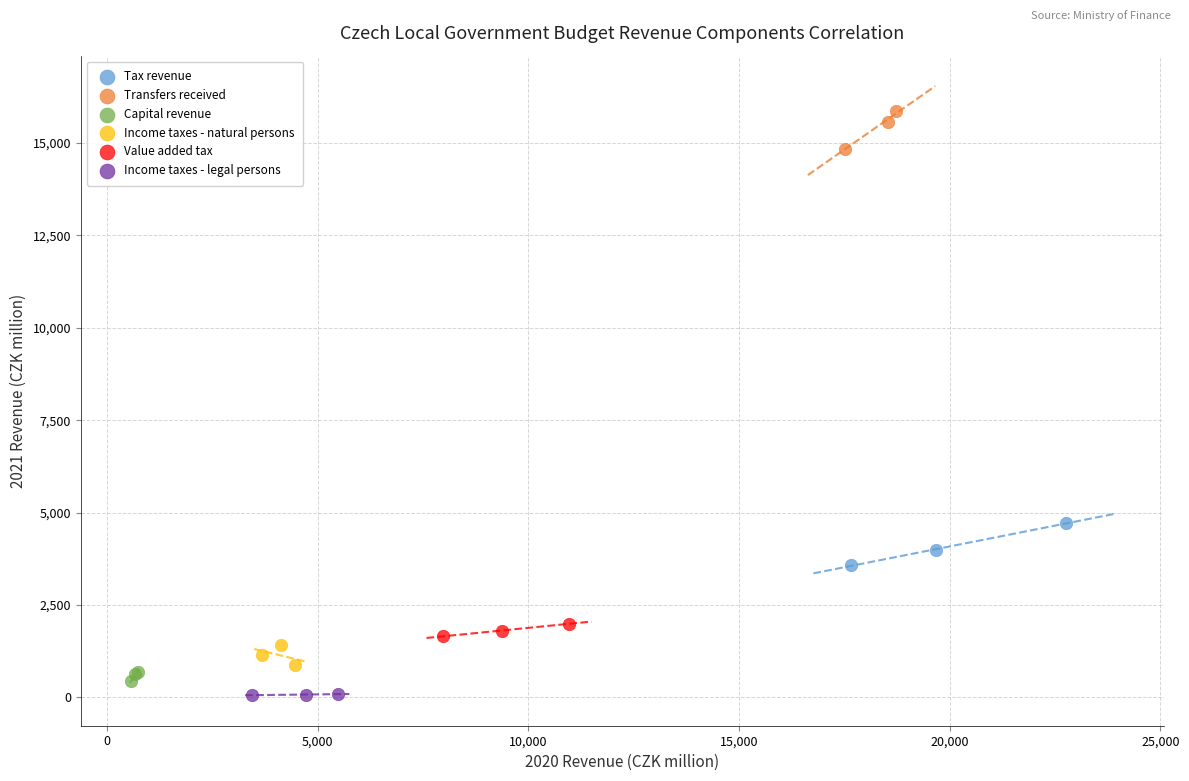

Which series reaches the maximum Y coordinate?

Transfers received